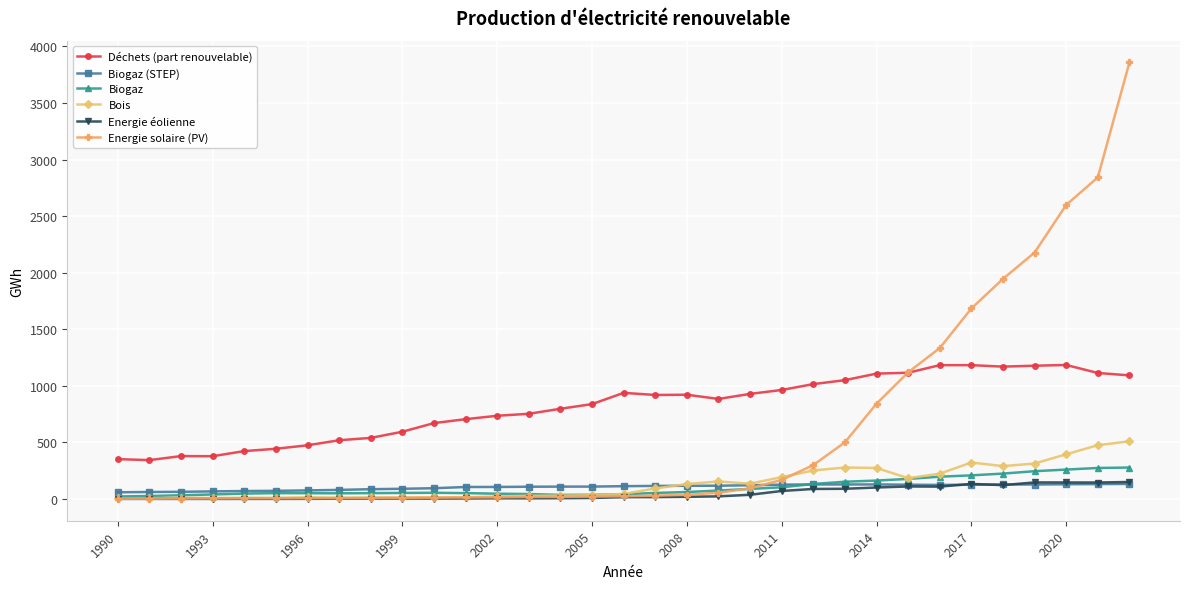

What is the difference between the second highest and second lowest values in the Biogaz series?

247.9